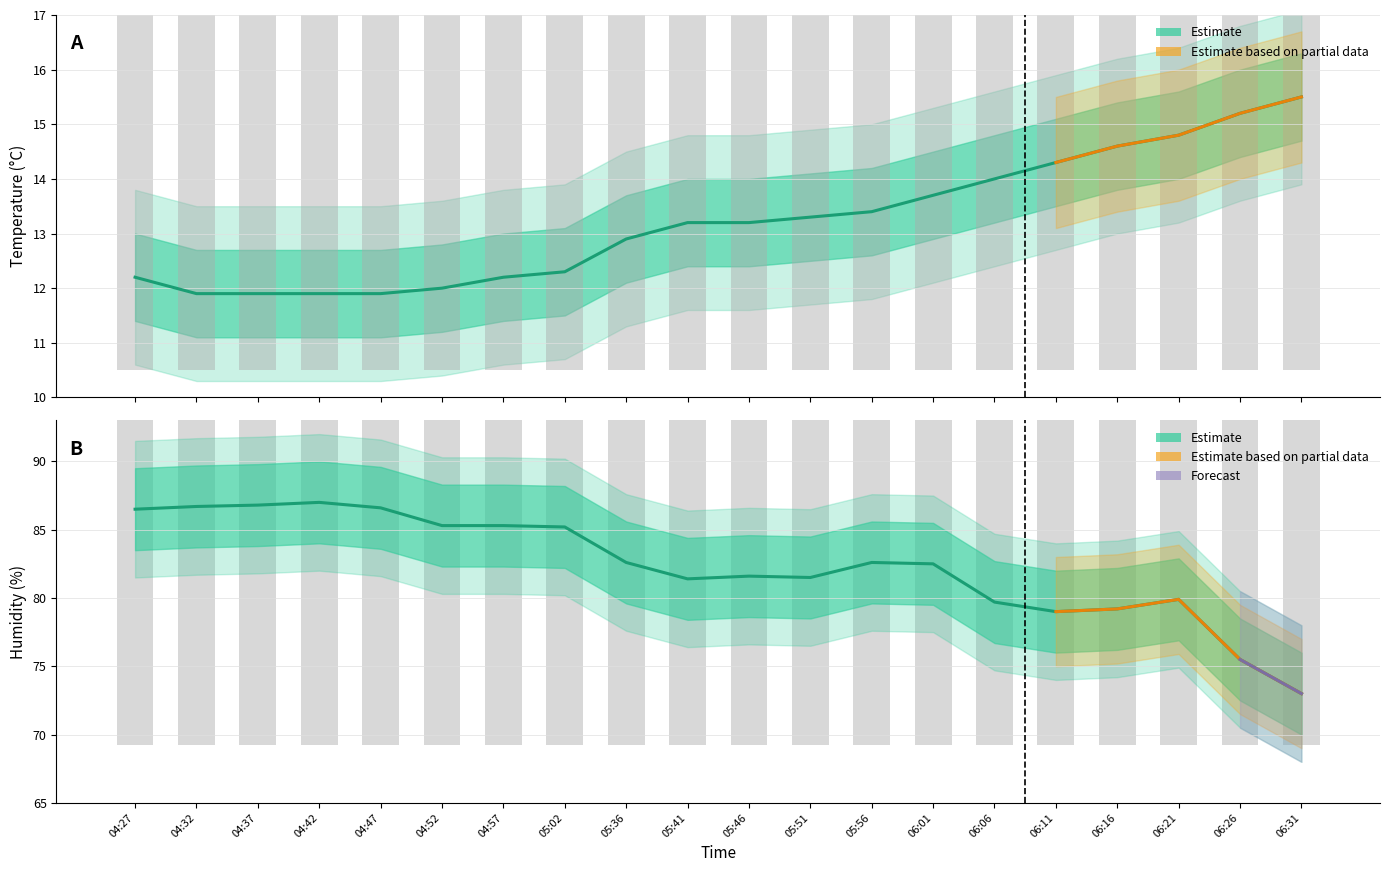

What is the label of the 6th bar from the left?

04:52